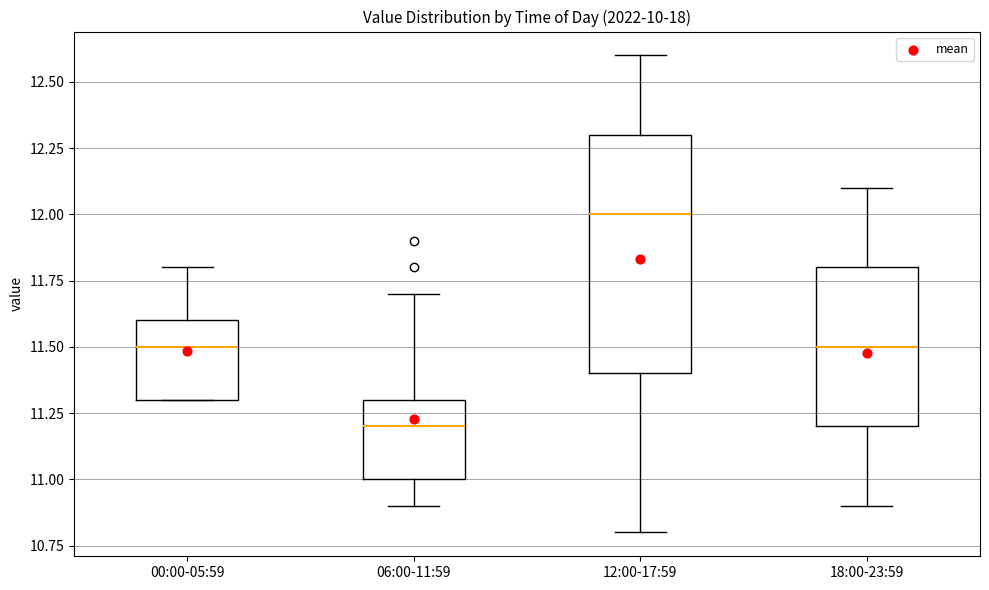

Reading left to right, read every box against the y-axis: the position of its median line, the range the box covers, and the ends of its whiskers. The values are not printed on the chart, so give them approximately, as read against the axis.

00:00-05:59: median 11.5, box 11.3 to 11.6, whiskers 11.3 to 11.8
06:00-11:59: median 11.2, box 11.0 to 11.3, whiskers 10.9 to 11.7
12:00-17:59: median 12.0, box 11.4 to 12.3, whiskers 10.8 to 12.6
18:00-23:59: median 11.5, box 11.2 to 11.8, whiskers 10.9 to 12.1